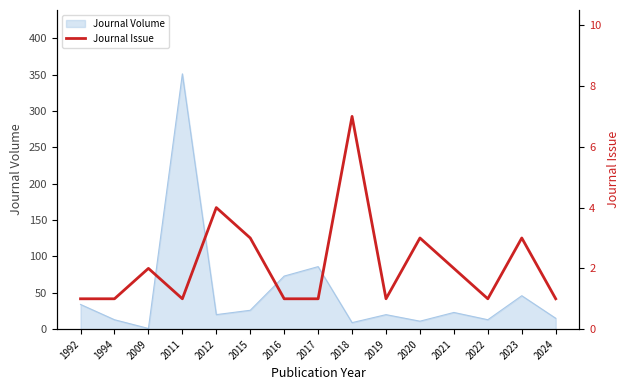

Which category has the highest value in the Journal Volume series?

2011